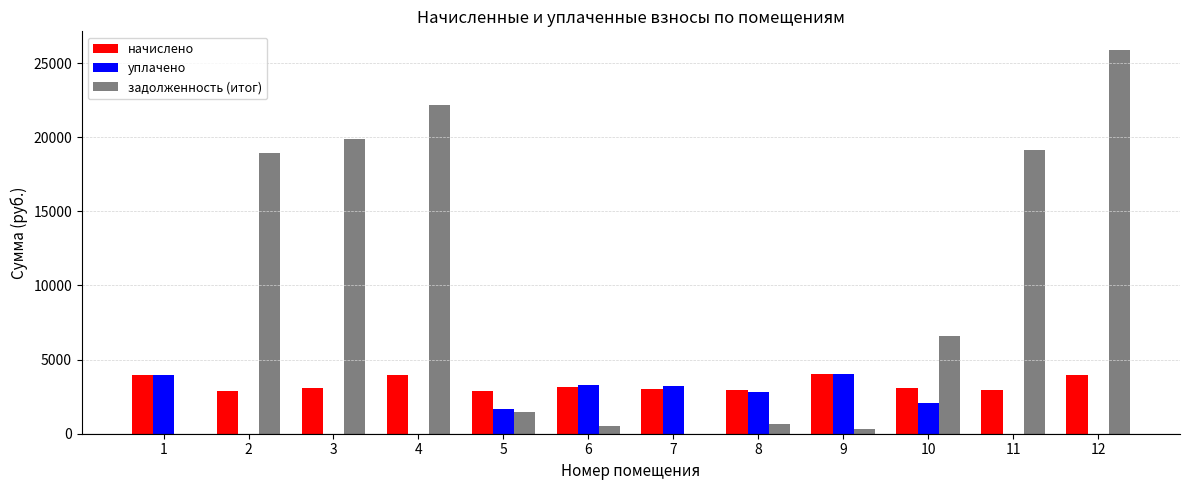

Which series has the largest total across all categories?

задолженность (итог)